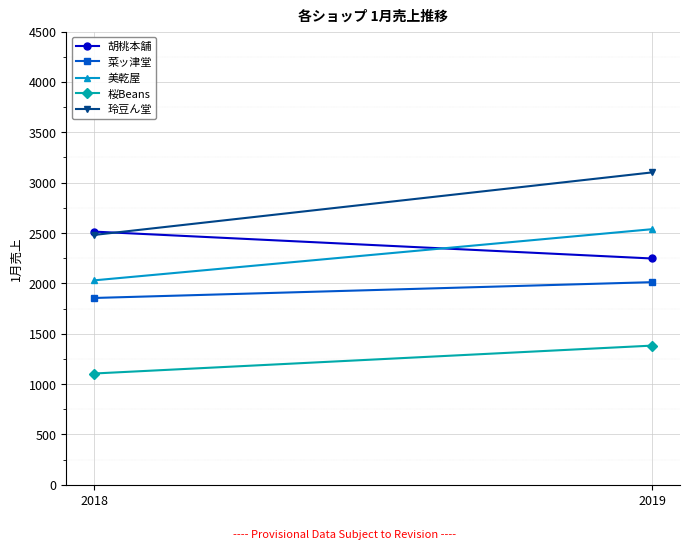

What are all the series names shown in the legend?

胡桃本舗, 菜ッ津堂, 美乾屋, 桜Beans, 玲豆ん堂